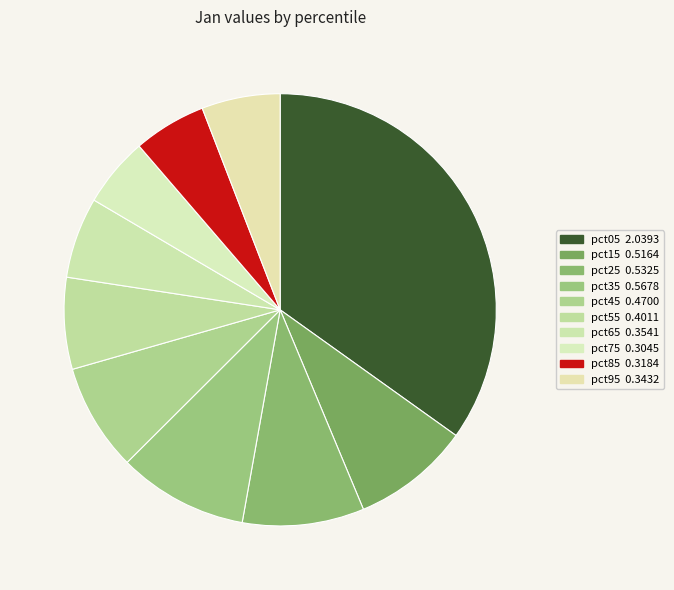

How much of the chart is everything except pct45?

92.0%